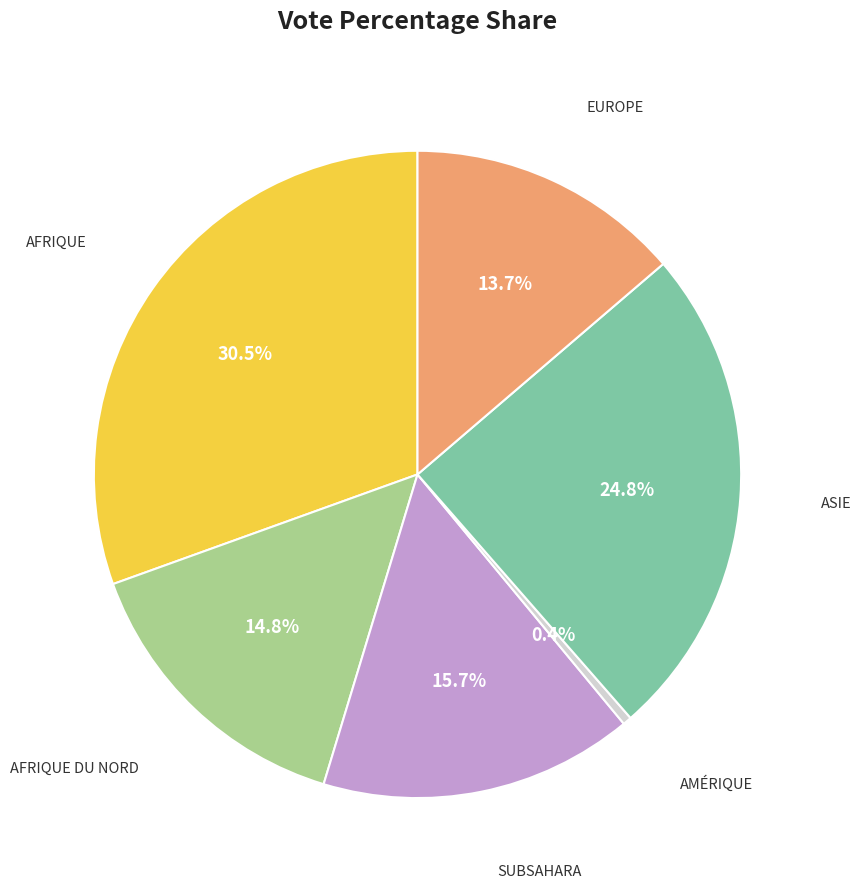

Does any single category account for the majority?

No